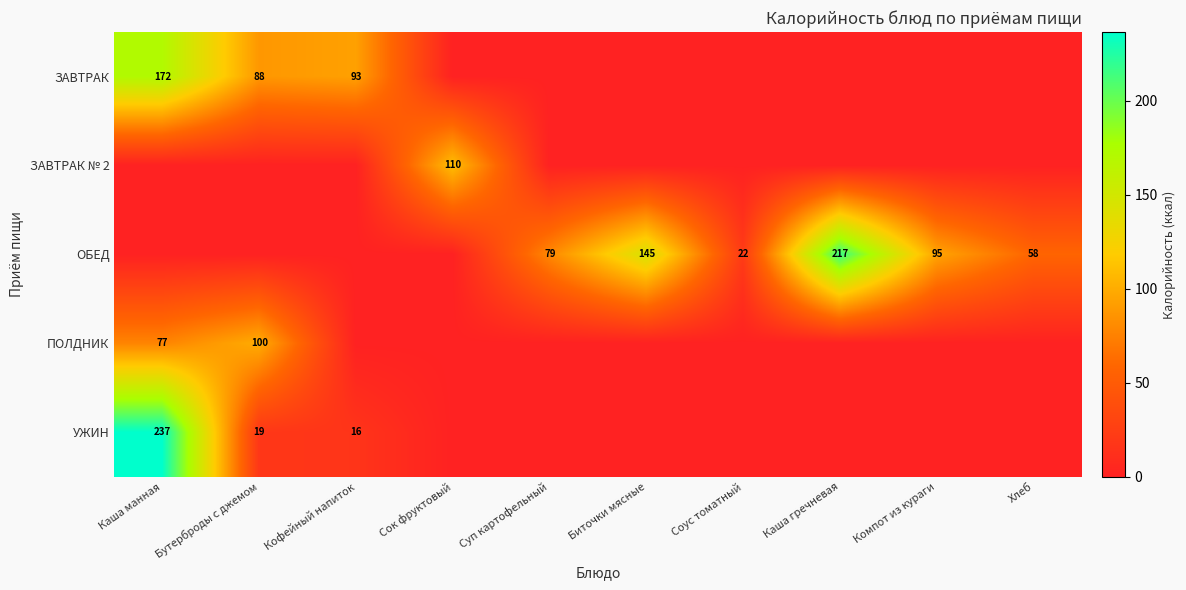

The УЖИН series shows 9 at Бутерброды с джемом. True or false?

False